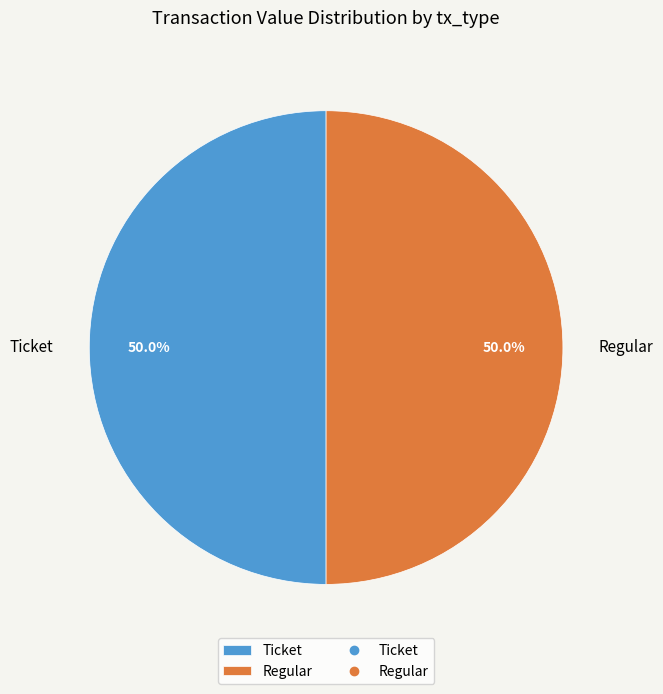

Approximately how many times larger is the value at Ticket compared to Regular?

1.0